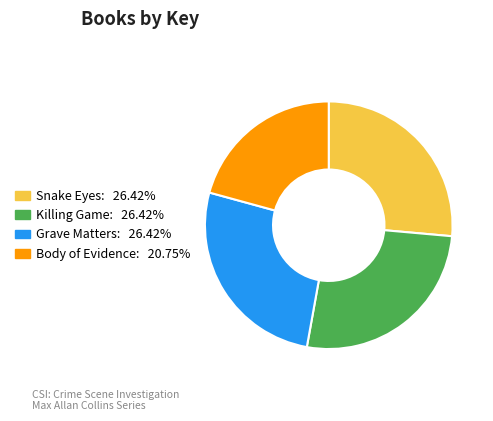

Approximately how many times larger is the value at Snake Eyes: 26.42% compared to Grave Matters: 26.42%?

1.0